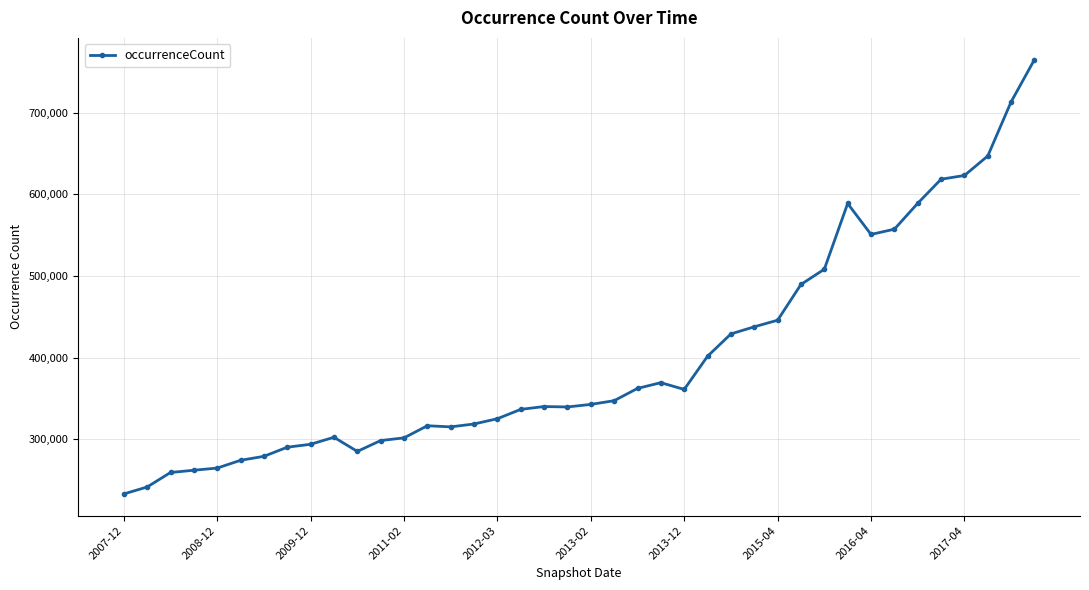

Count the number of data series in this chart.

1